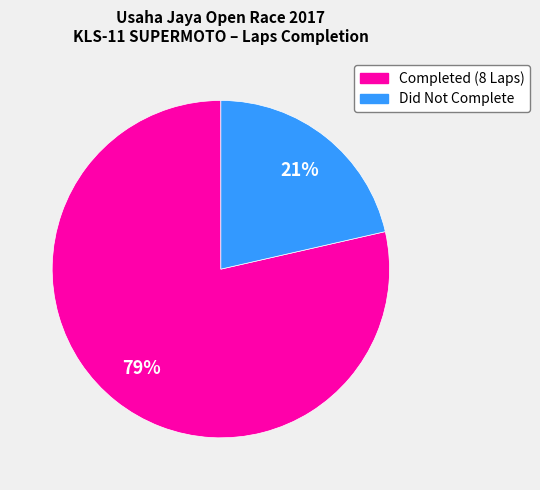

Count the number of slices in the pie.

2